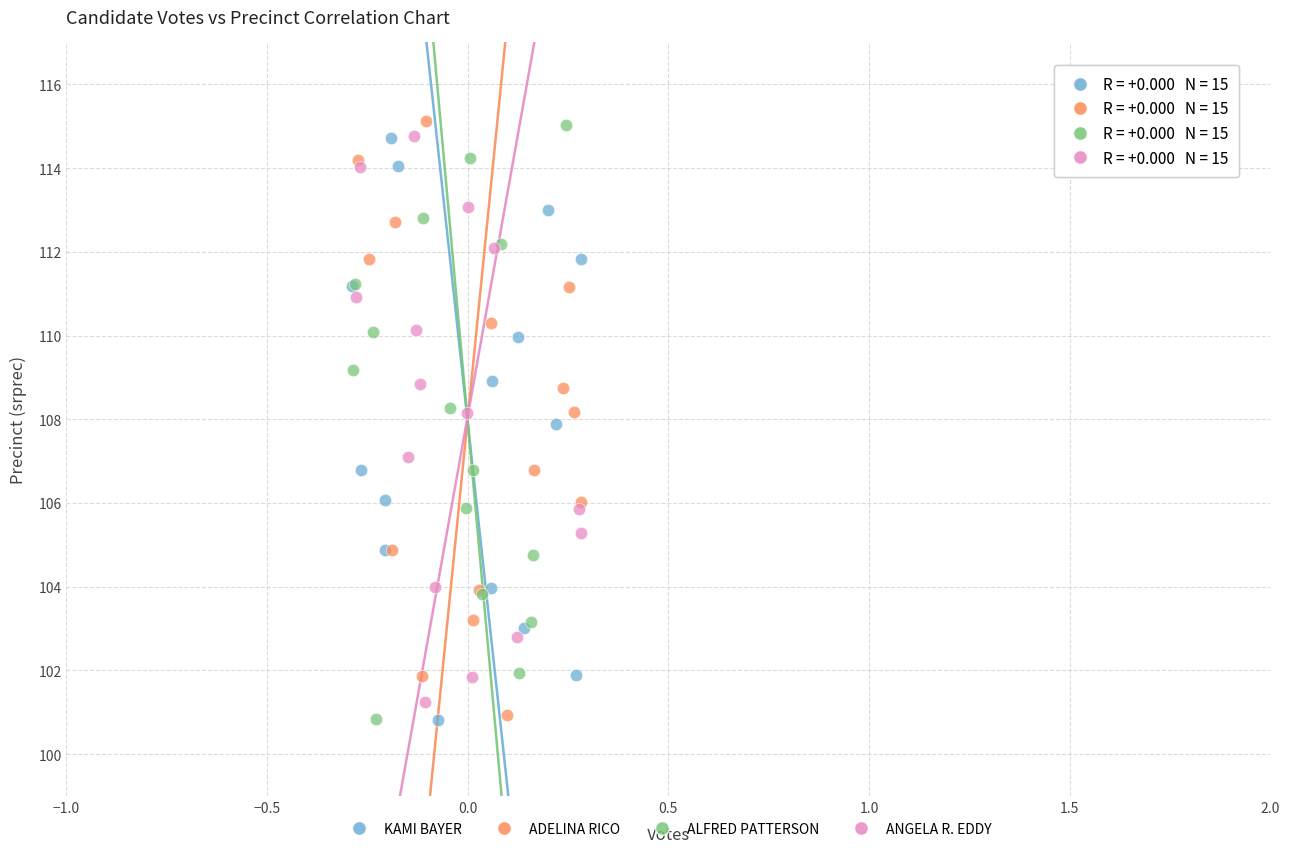

Which series has the widest spread of Y values?

ADELINA RICO